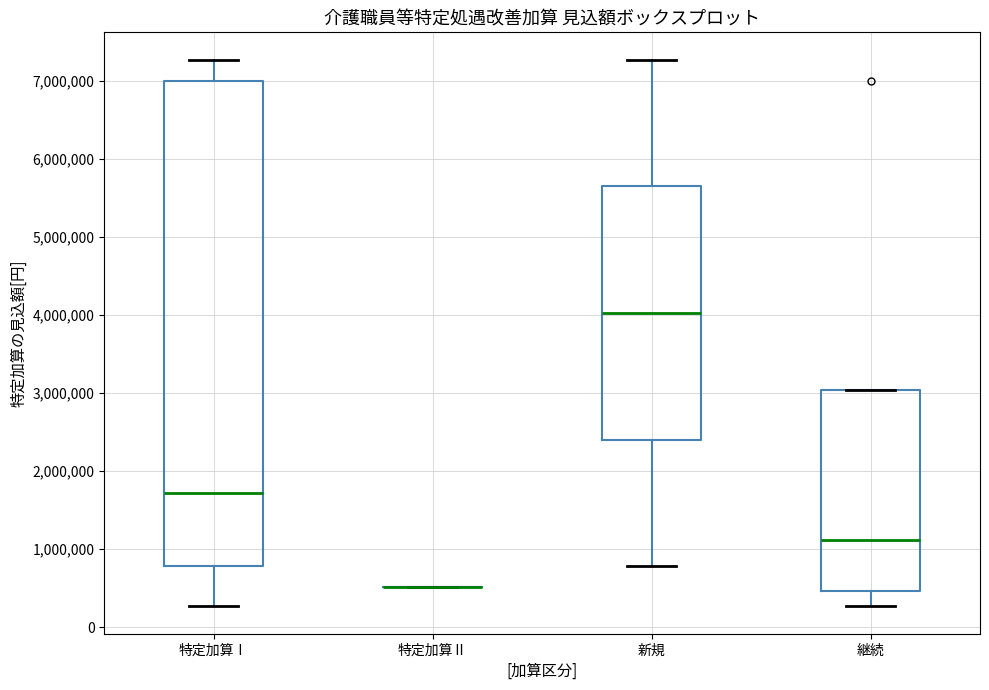

Where is the lower edge of the box for 継続 on the y-axis? The values are not printed on the chart, so give them approximately, as read against the axis.

500000